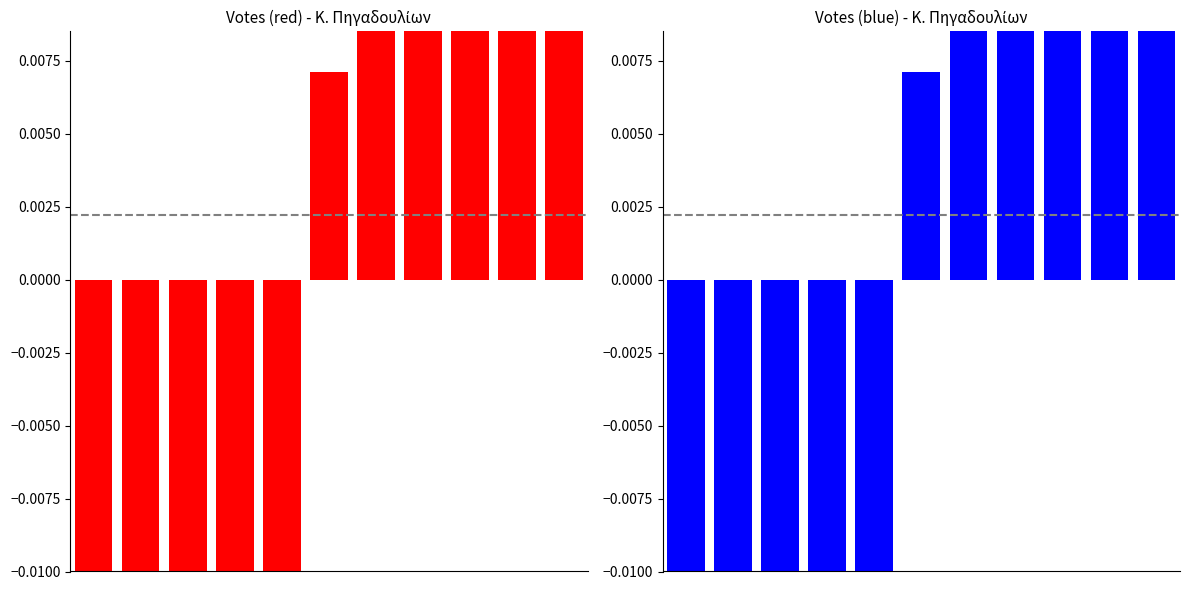

Count the number of categories in the chart.

11